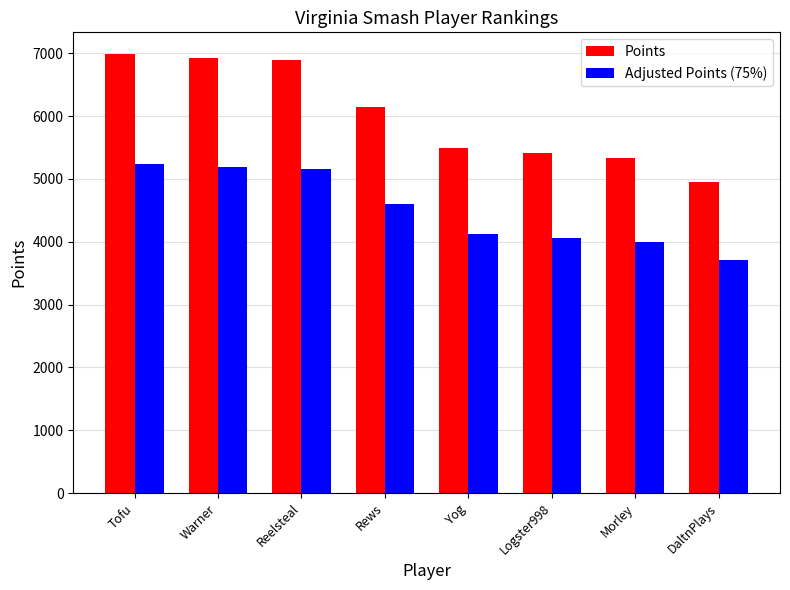

What is the label of the 3rd bar from the right?

Logster998